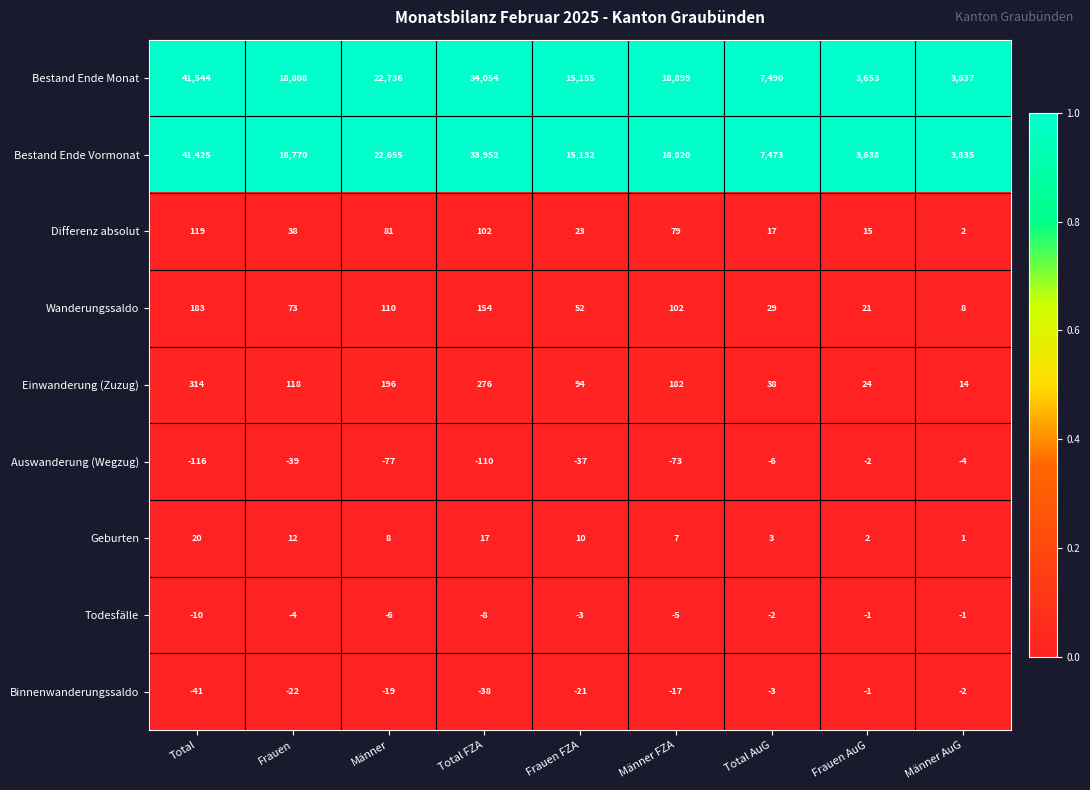

Rank the series at Männer FZA from highest to lowest value.

Bestand Ende Monat, Bestand Ende Vormonat, Einwanderung (Zuzug), Wanderungssaldo, Differenz absolut, Geburten, Todesfälle, Binnenwanderungssaldo, Auswanderung (Wegzug)